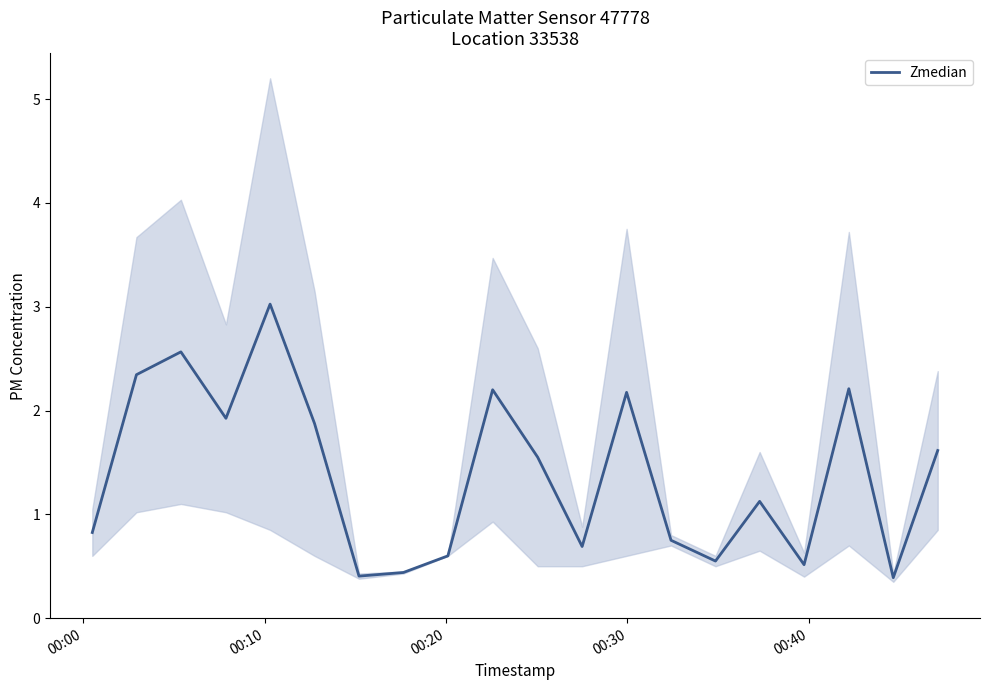

What is the difference between the maximum and minimum values?

2.6